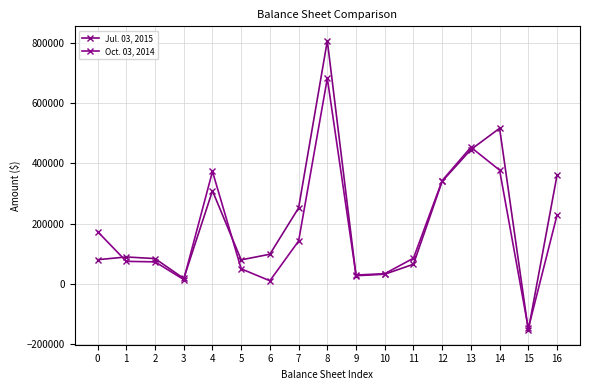

What are all the series names shown in the legend?

Jul. 03, 2015, Oct. 03, 2014